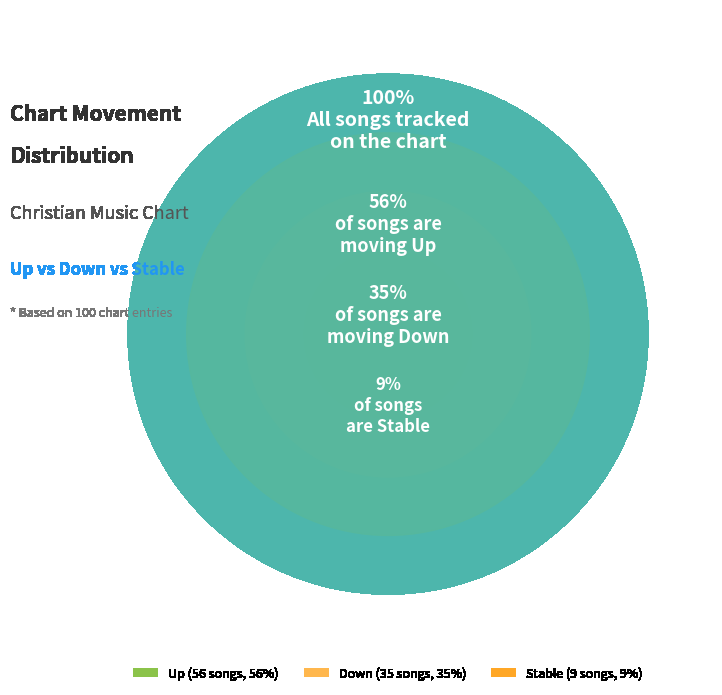

Combined, do up and - account for over 50%?

Yes